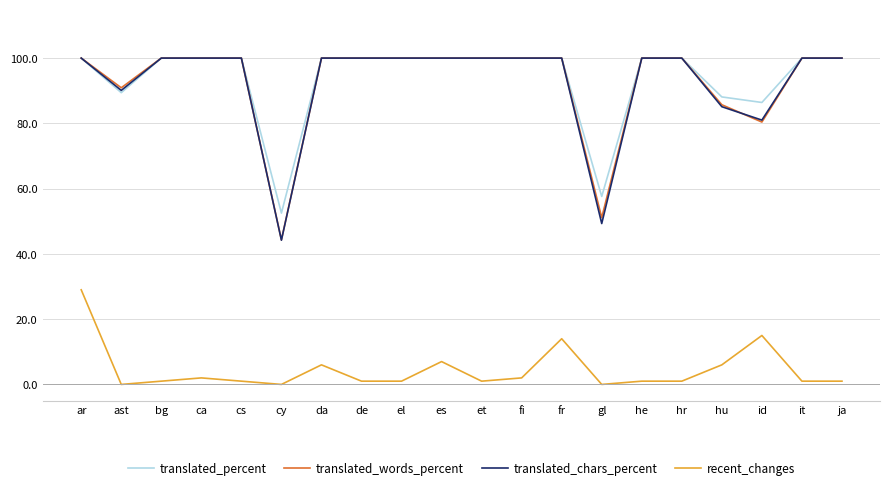

Reading right to left, extract all data points from this chart.

translated_percent: ja=100.0	it=100.0	id=86.4	hu=88.1	hr=100.0	he=100.0	gl=57.6	fr=100.0	fi=100.0	et=100.0	es=100.0	el=100.0	de=100.0	da=100.0	cy=52.5	cs=100.0	ca=100.0	bg=100.0	ast=89.4	ar=100.0
translated_words_percent: ja=100.0	it=100.0	id=80.4	hu=85.7	hr=100.0	he=100.0	gl=51.1	fr=100.0	fi=100.0	et=100.0	es=100.0	el=100.0	de=100.0	da=100.0	cy=44.3	cs=100.0	ca=100.0	bg=100.0	ast=90.9	ar=100.0
translated_chars_percent: ja=100.0	it=100.0	id=81.0	hu=85.1	hr=100.0	he=100.0	gl=49.3	fr=100.0	fi=100.0	et=100.0	es=100.0	el=100.0	de=100.0	da=100.0	cy=44.2	cs=100.0	ca=100.0	bg=100.0	ast=90.1	ar=100.0
recent_changes: ja=1.0	it=1.0	id=15.0	hu=6.0	hr=1.0	he=1.0	gl=0.0	fr=14.0	fi=2.0	et=1.0	es=7.0	el=1.0	de=1.0	da=6.0	cy=0.0	cs=1.0	ca=2.0	bg=1.0	ast=0.0	ar=29.0